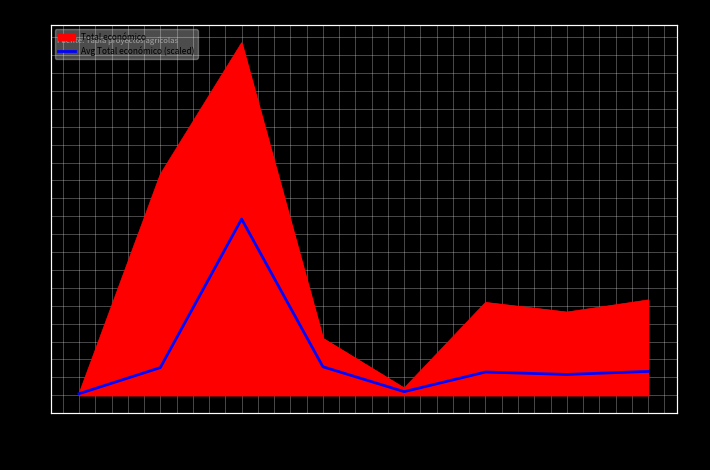

At which category does the data reach its first local peak?

2019